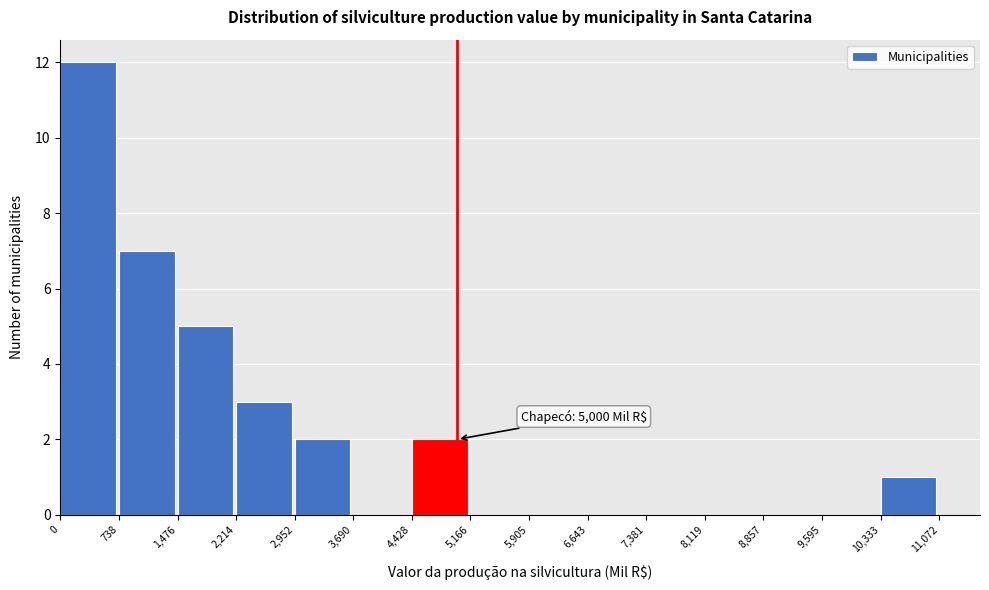

Which range on the x-axis has the tallest bar?

0 to 738